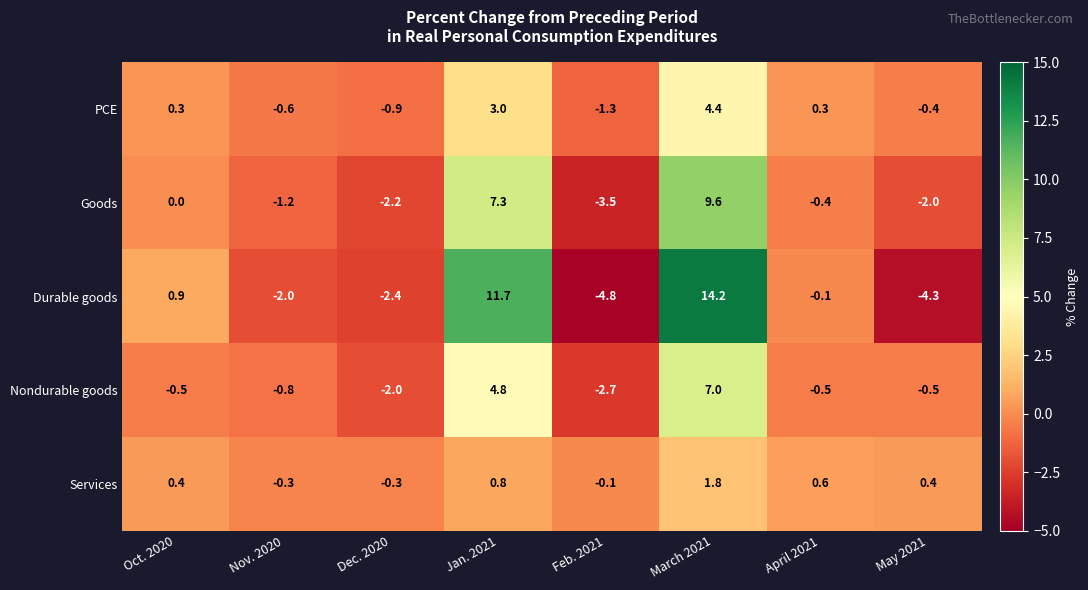

Count the number of data series in this chart.

5